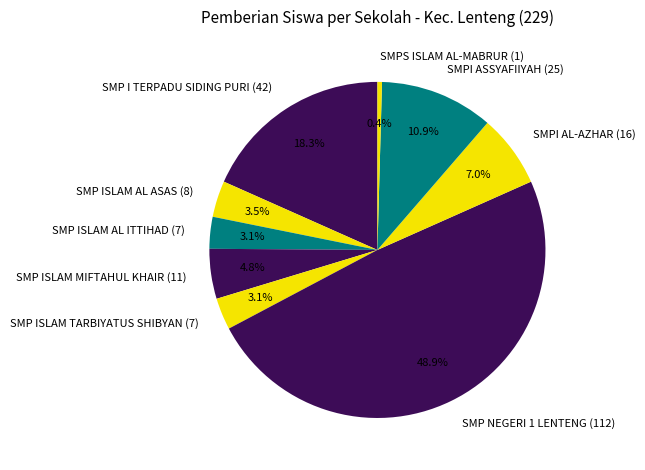

Does SMP I TERPADU SIDING PURI (42) account for over 50% of the chart?

No